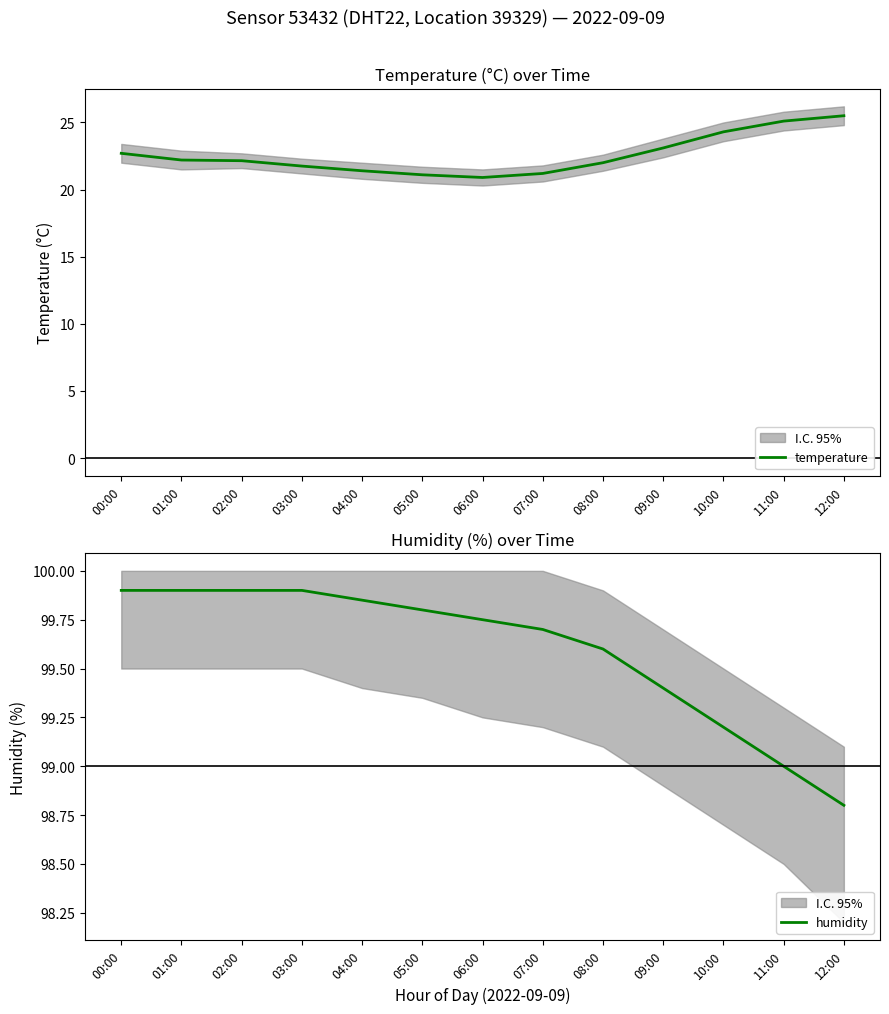

What position from the right is 05:00?

8